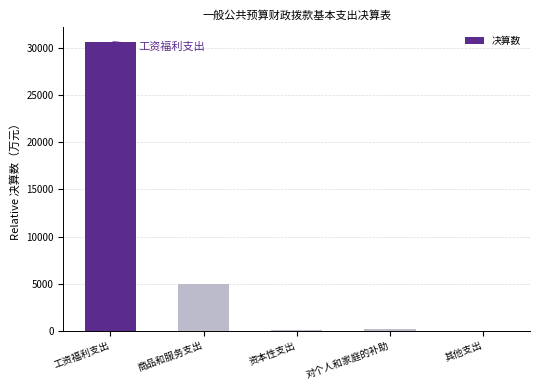

Is it true that the value at 其他支出 is 17692.2?

False